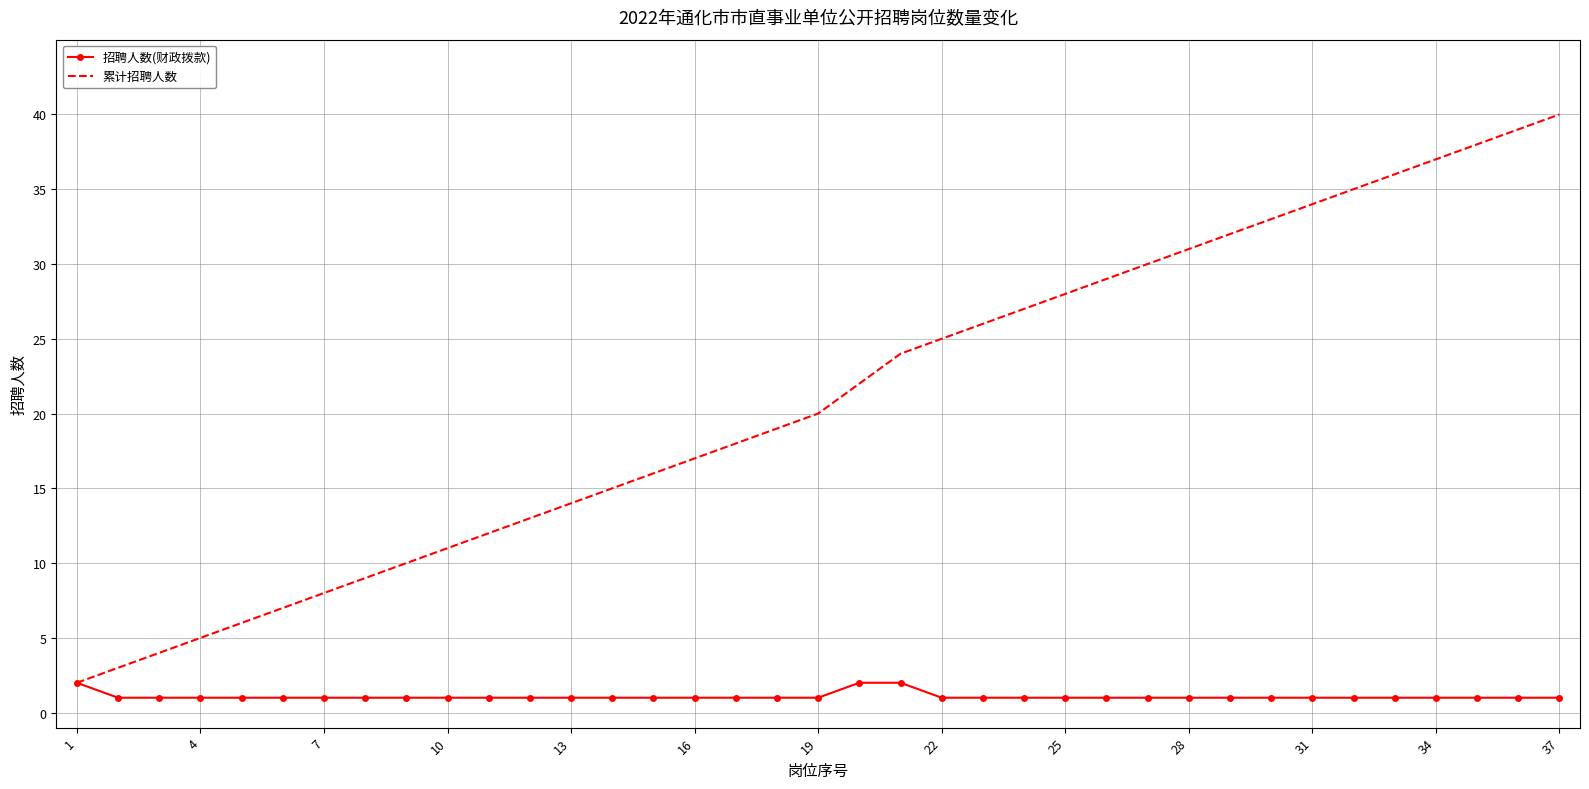

Which series has the largest total across all categories?

累计招聘人数